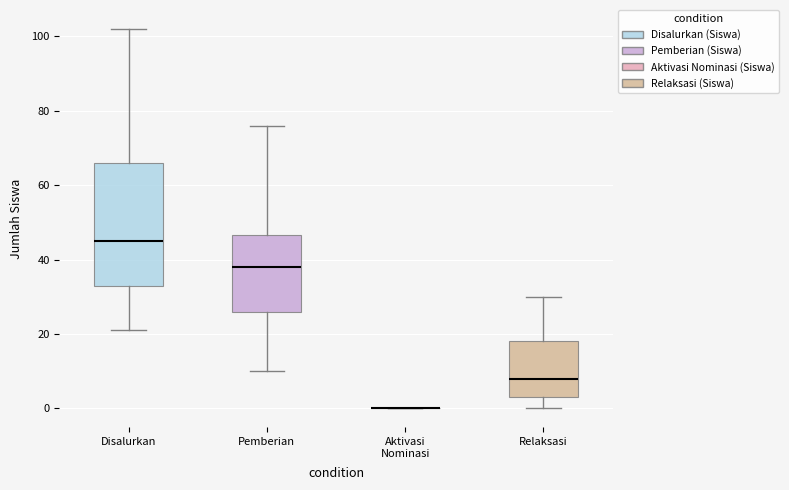

Reading left to right, transcribe this box plot: for each box, give where its median line is, the range the box spans, and where its two whiskers end, as read against the y-axis. The values are not printed on the chart, so give them approximately, as read against the axis.

Disalurkan: median 46, box 34 to 66, whiskers 22 to 102
Pemberian: median 38, box 26 to 46, whiskers 10 to 76
Aktivasi Nominasi: box collapsed to a line at 0, whiskers 0 to 0
Relaksasi: median 8, box 4 to 18, whiskers 0 to 30